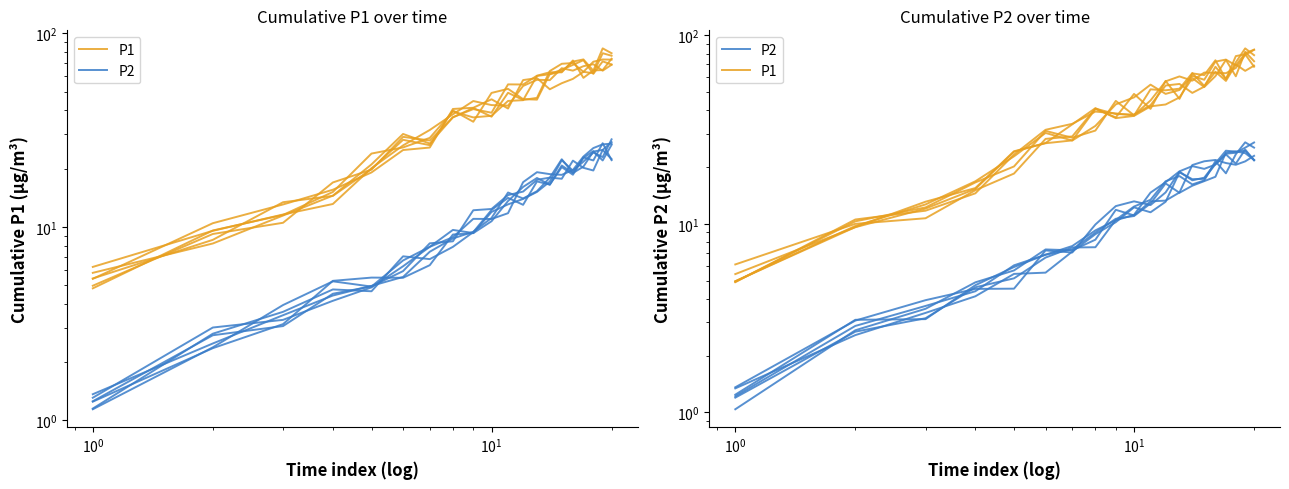

How many data points in P1 are above 41?

11